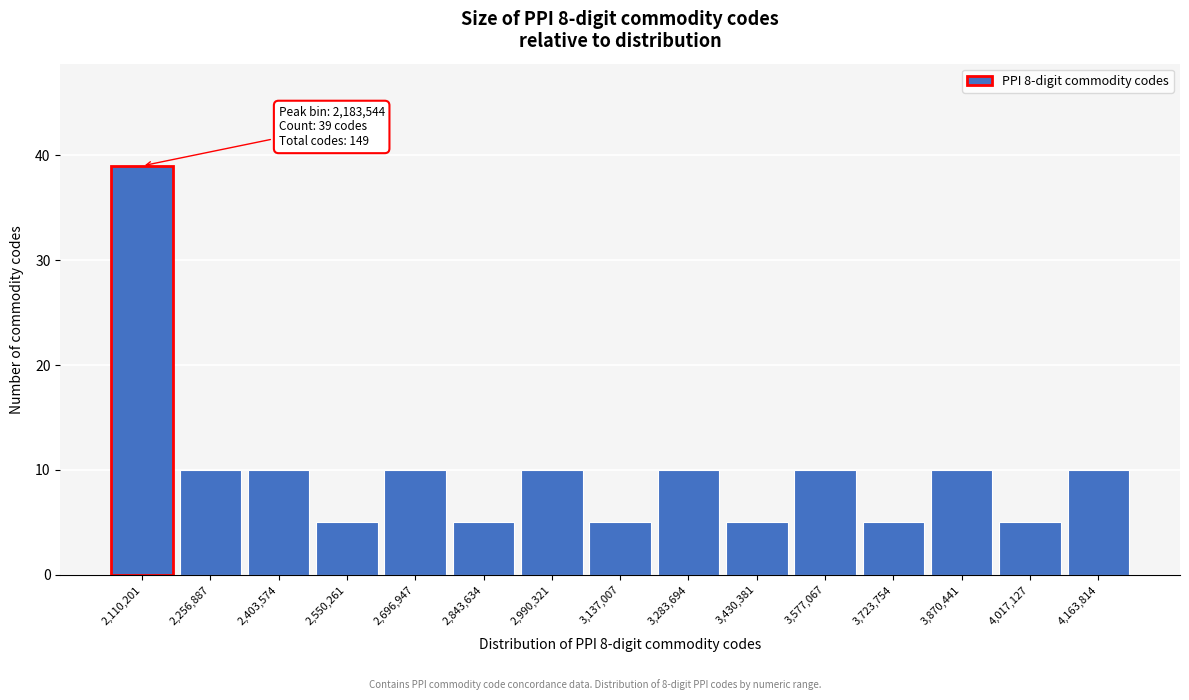

Reading left to right, what are all the values shown in this chart?

39	10	10	5	10	5	10	5	10	5	10	5	10	5	10